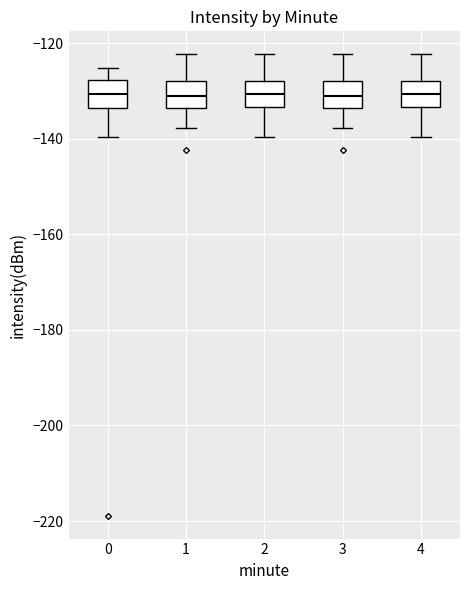

Reading left to right, read every box against the y-axis: the position of its median line, the range the box covers, and the ends of its whiskers. The values are not printed on the chart, so give them approximately, as read against the axis.

0: median -130, box -134 to -128, whiskers -140 to -126
1: median -132, box -134 to -128, whiskers -138 to -122
2: median -130, box -134 to -128, whiskers -140 to -122
3: median -132, box -134 to -128, whiskers -138 to -122
4: median -130, box -134 to -128, whiskers -140 to -122